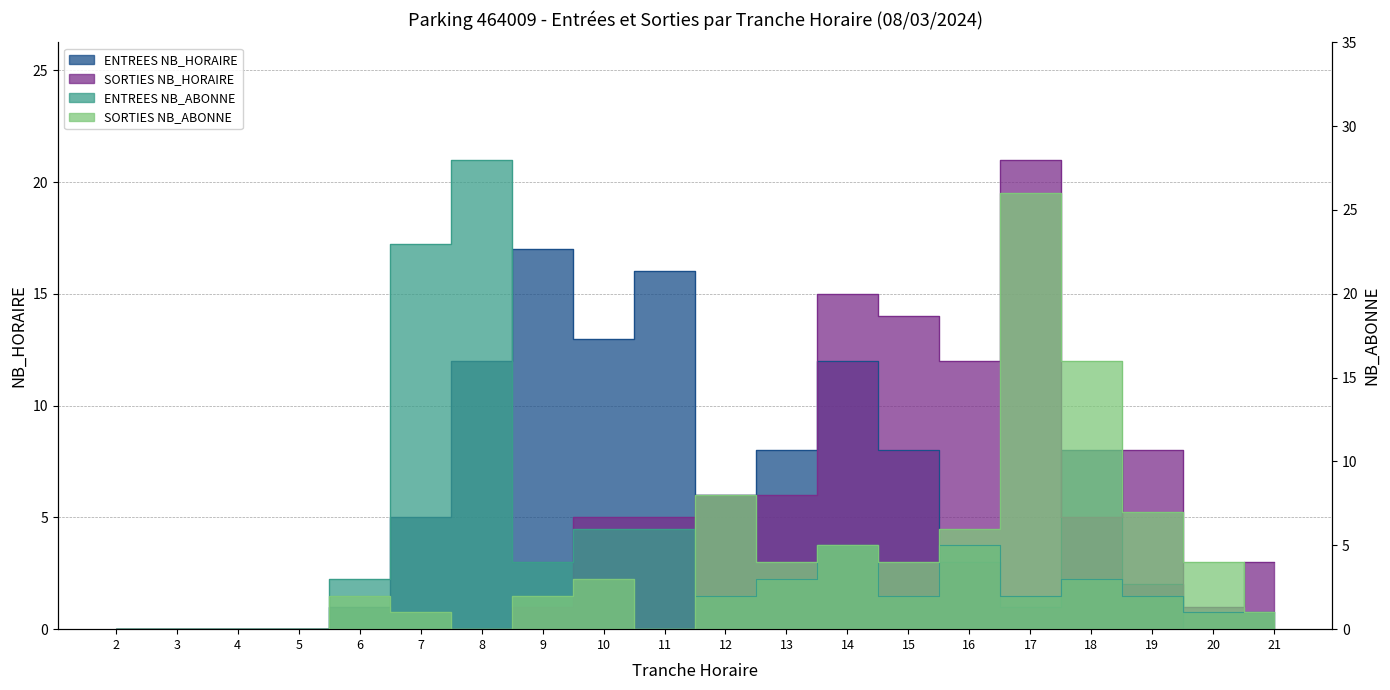

Where does the ENTREES NB_ABONNE series first go above 3?

7